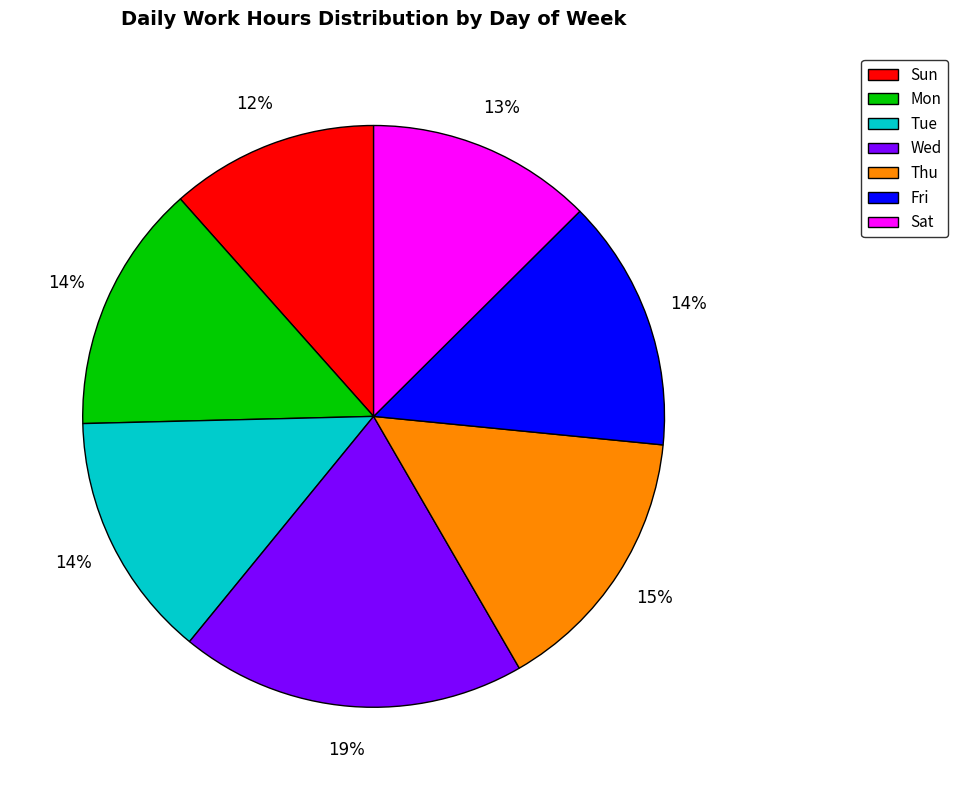

Approximately how many times larger is the value at Fri compared to Sat?

1.1